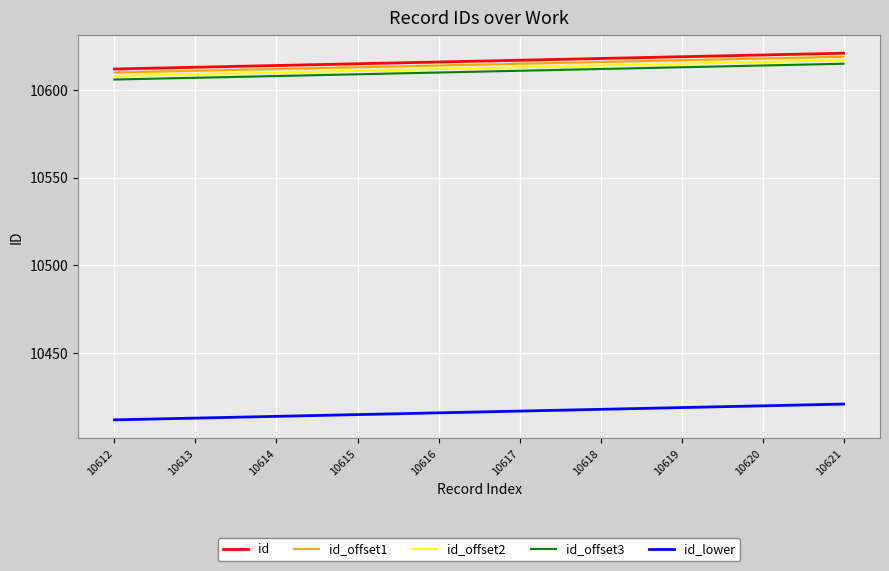

Is this an area chart (filled region under the line)?

No